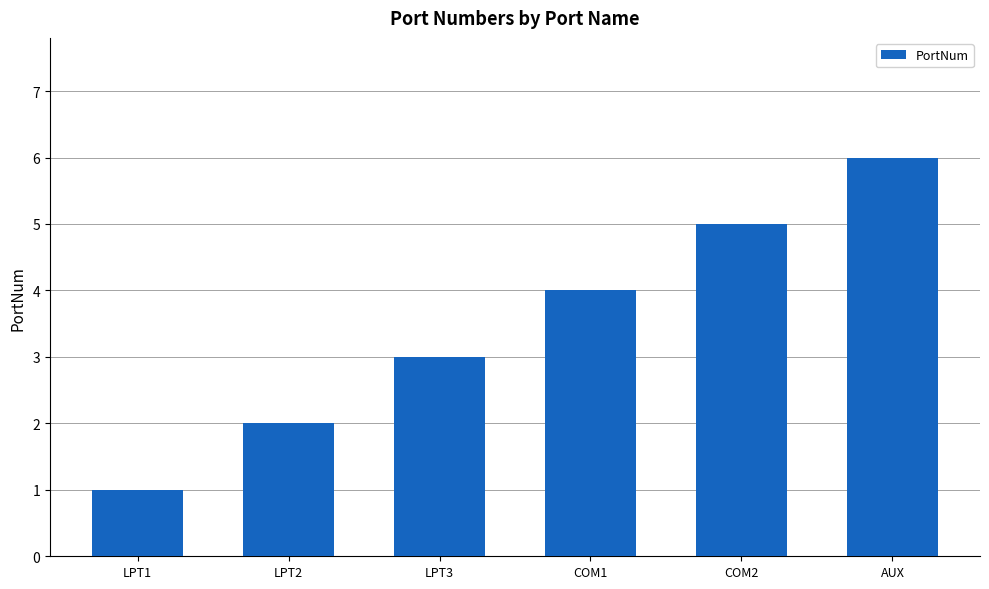

What is the label of the 3rd bar from the right?

COM1